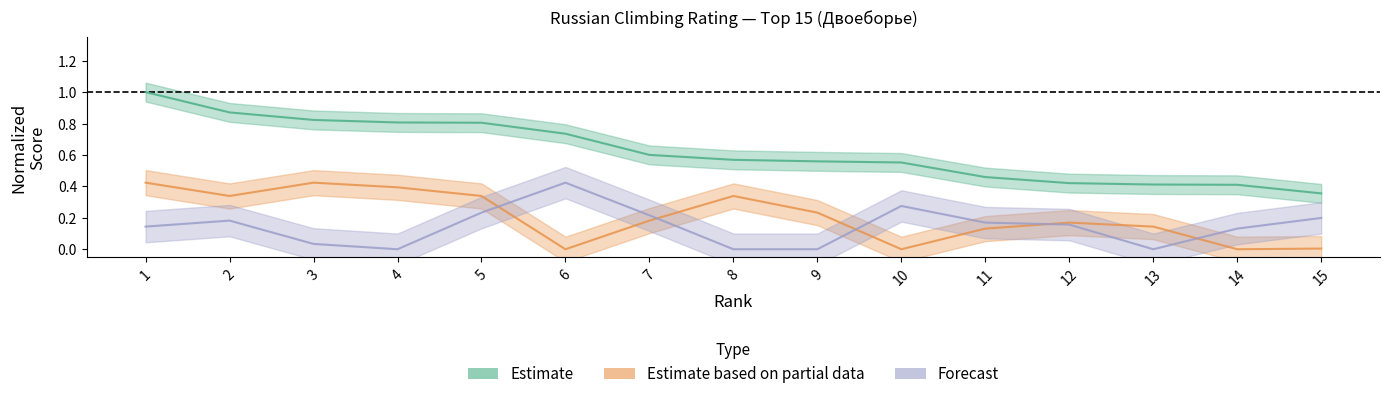

How many Estimate values are between 0 and 1?

15